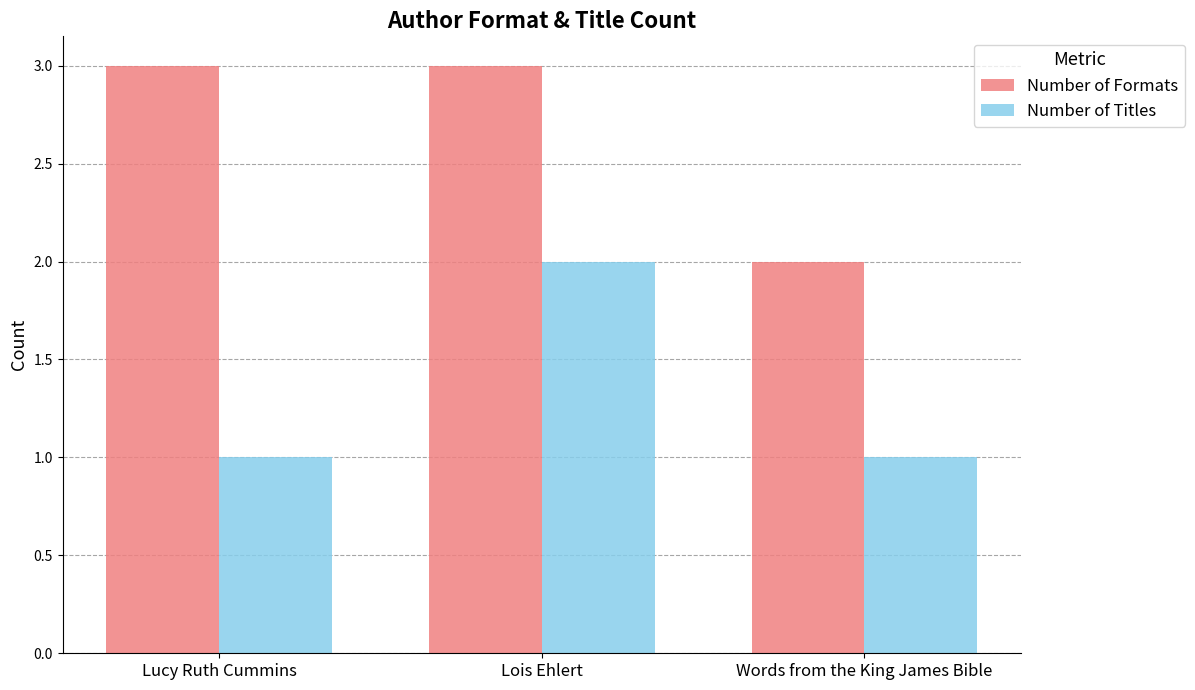

What is the highest value of the Number of Formats series?

3